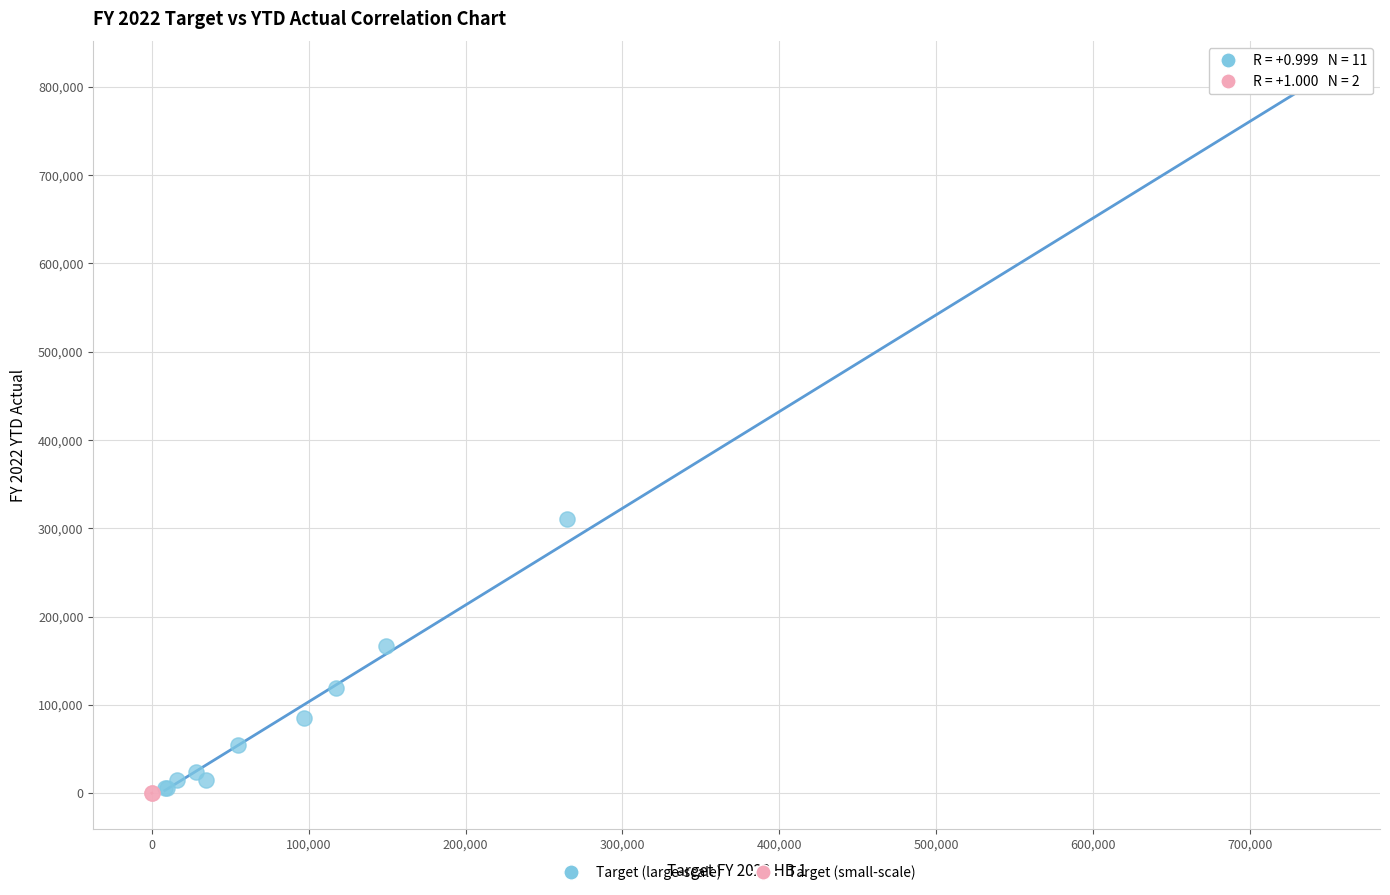

Which series has the widest spread of Y values?

Target (large-scale)